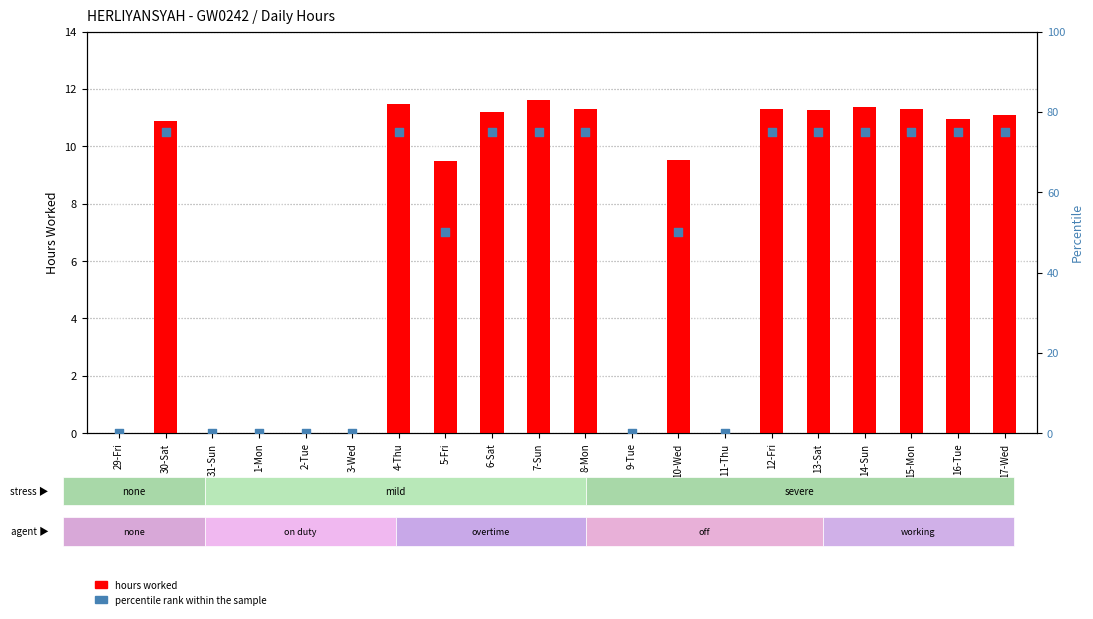

What are all the series names shown in the legend?

hours worked, percentile rank within the sample